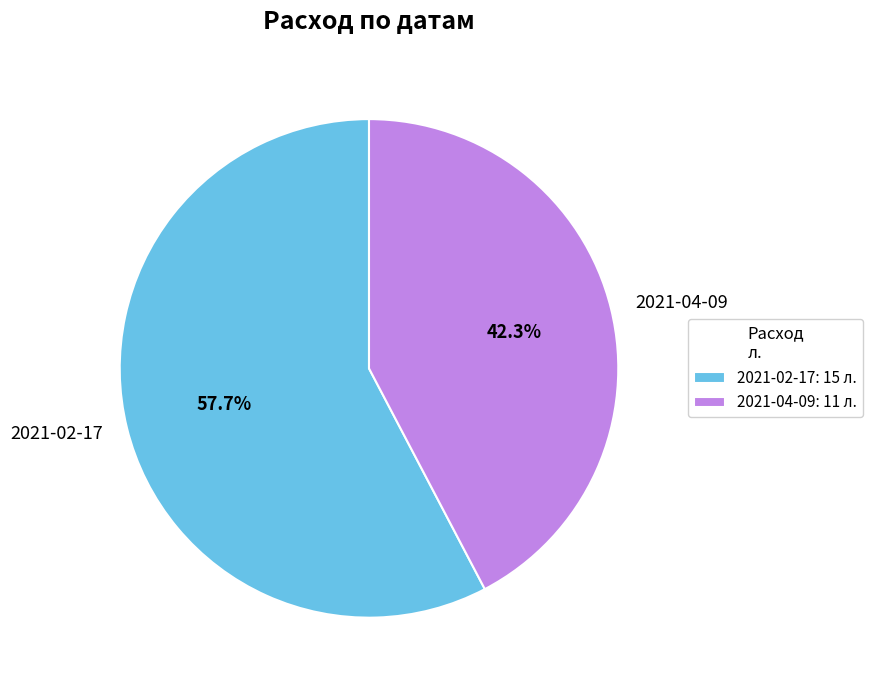

Between 2021-02-17 and 2021-04-09, which is larger?

2021-02-17